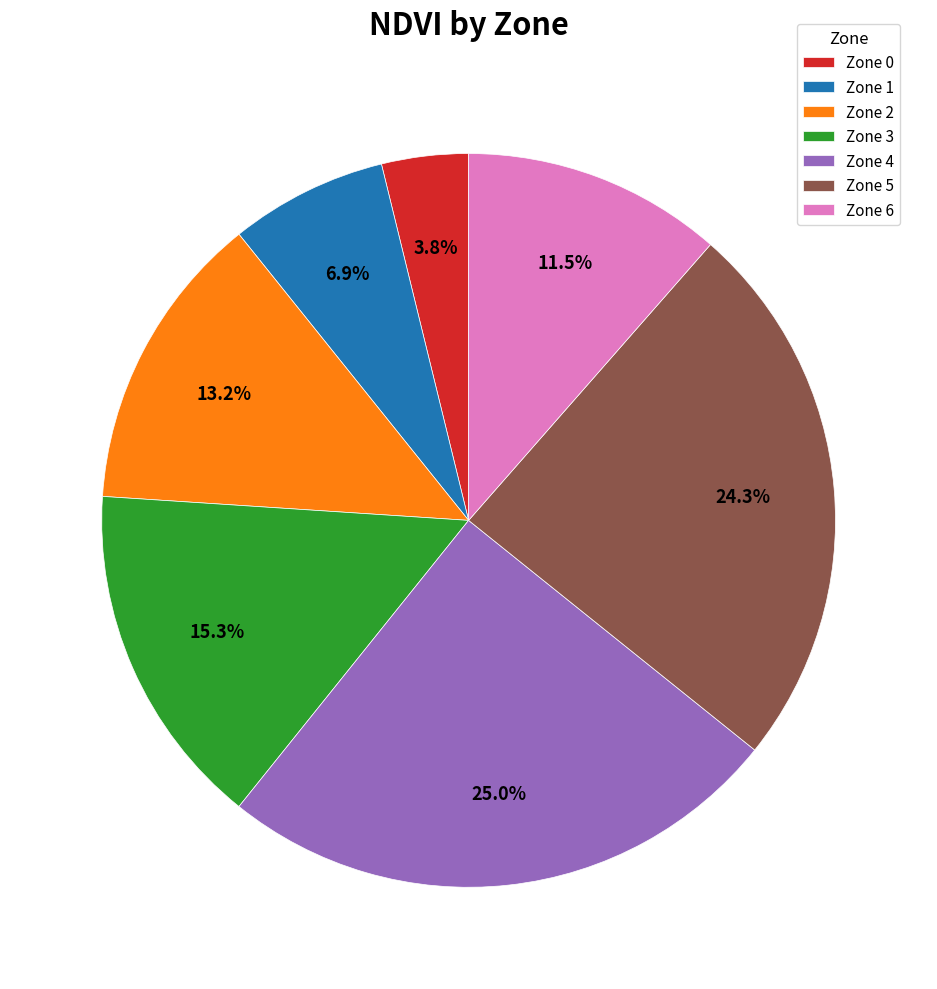

Is Zone 2 the majority of the pie?

No